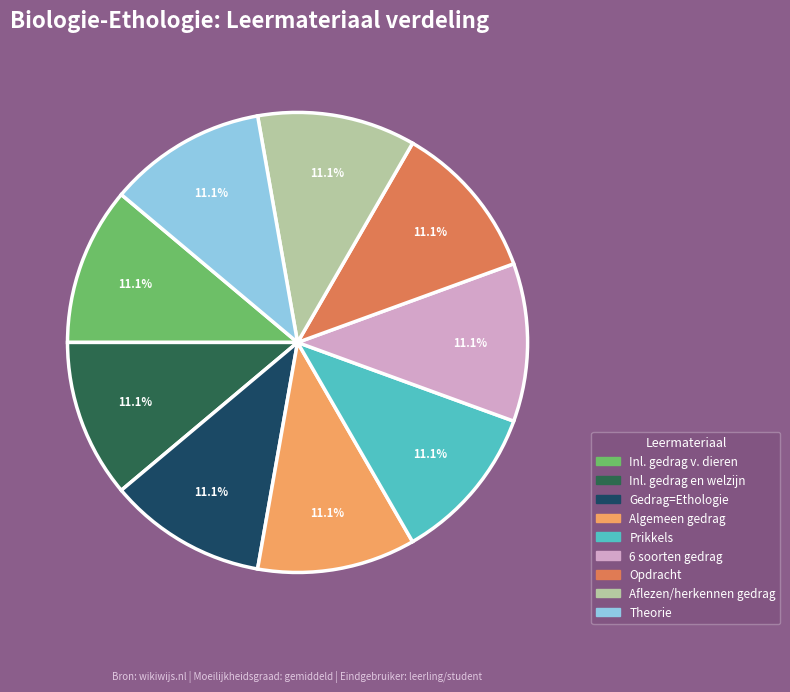

What percentage is NOT represented by Gedrag=Ethologie?

88.9%